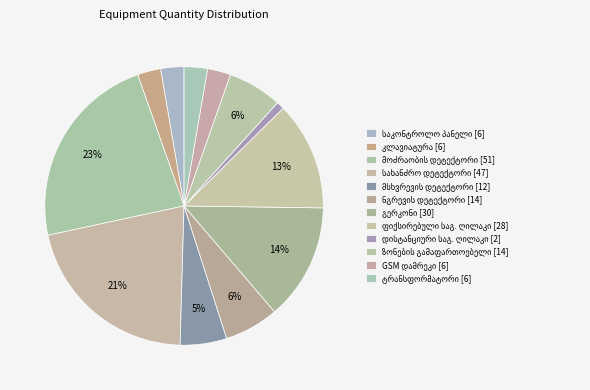

Is there any slice that represents more than half of the pie?

No